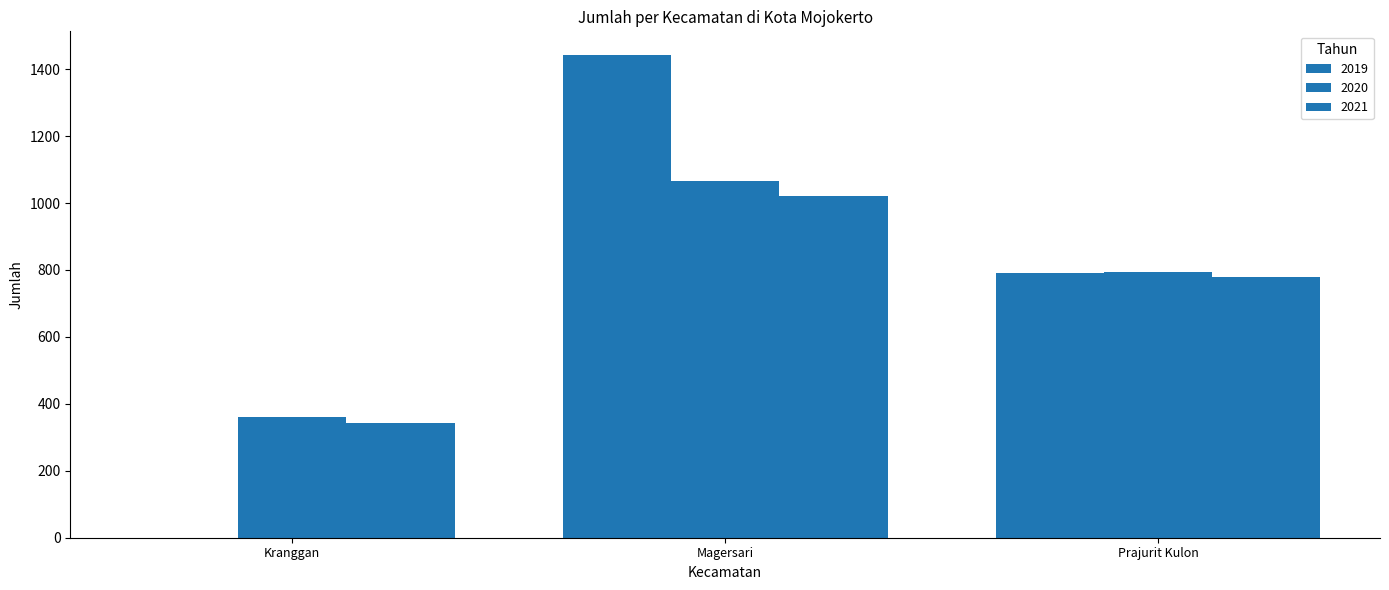

Reading left to right, transcribe all the data shown in this chart.

2019: 0	1441	790
2020: 361	1067	793
2021: 343	1020	778